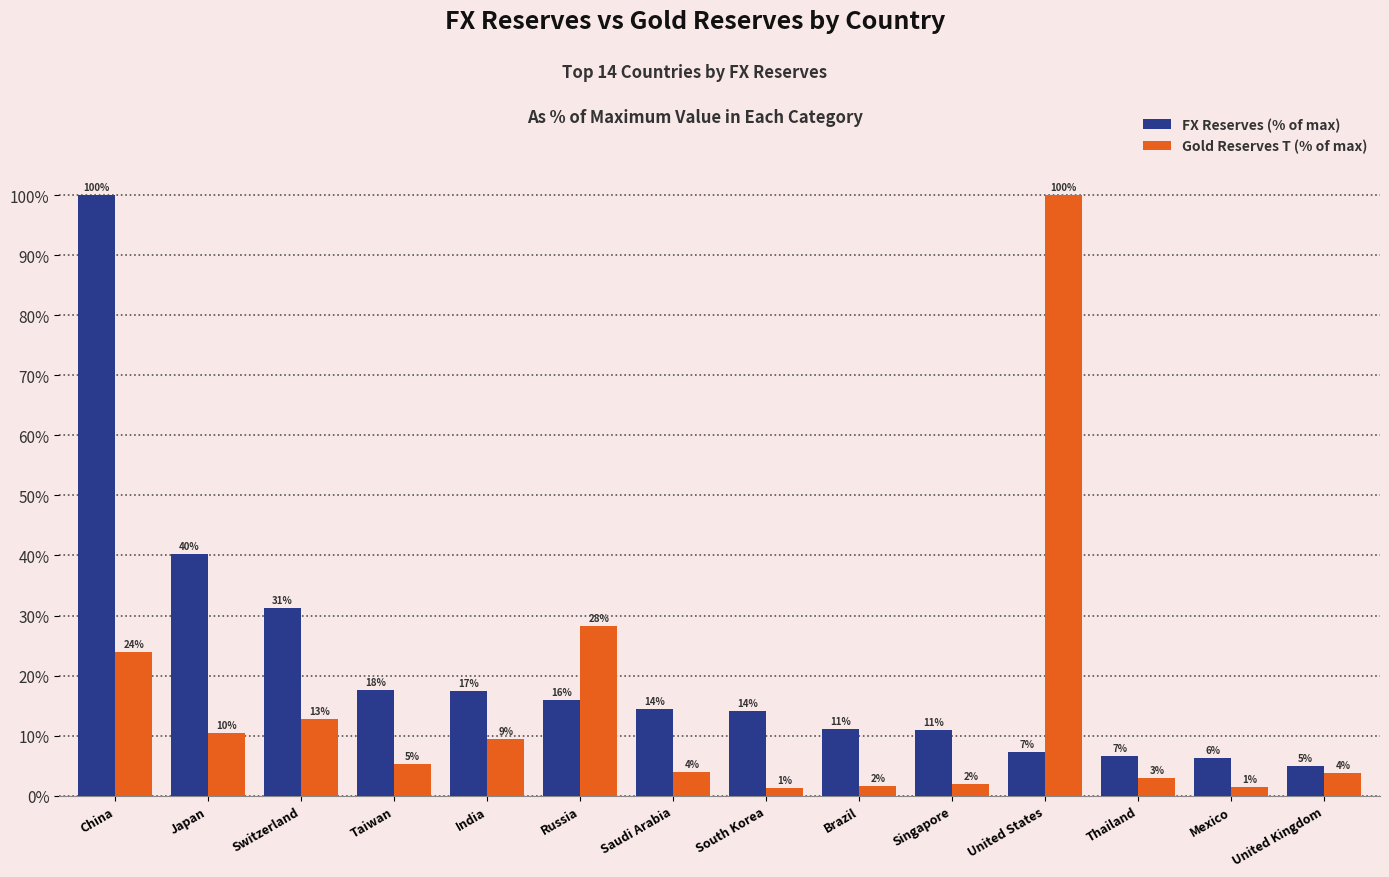

Reading left to right, list all the values displayed in this chart.

FX Reserves (% of max): 100.0	40.3	31.3	17.5	17.5	15.9	14.4	14.1	11.2	11.0	7.3	6.6	6.3	5.0
Gold Reserves T (% of max): 24.0	10.4	12.8	5.2	9.5	28.3	4.0	1.3	1.6	1.9	100.0	3.0	1.5	3.8